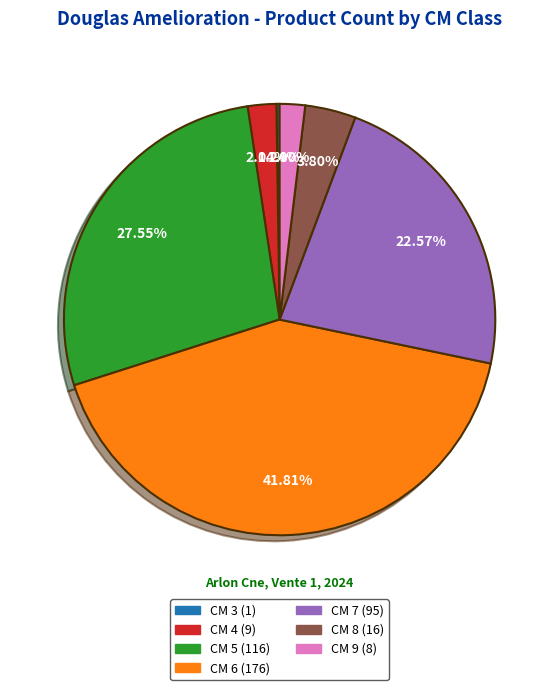

Is the sum of CM 6 (176) and CM 4 (9) greater than half?

No